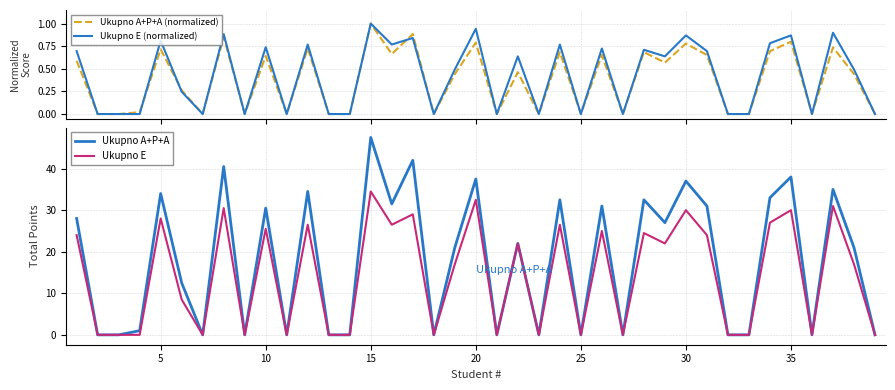

What is the maximum value for Ukupno E (normalized)?

1.0